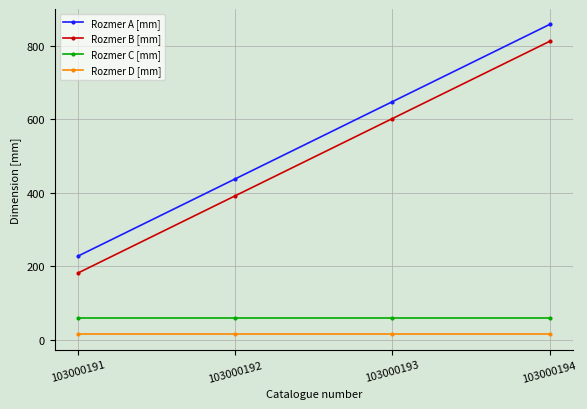

What is the difference between the maximum and minimum values in the Rozmer B [mm] series?

630